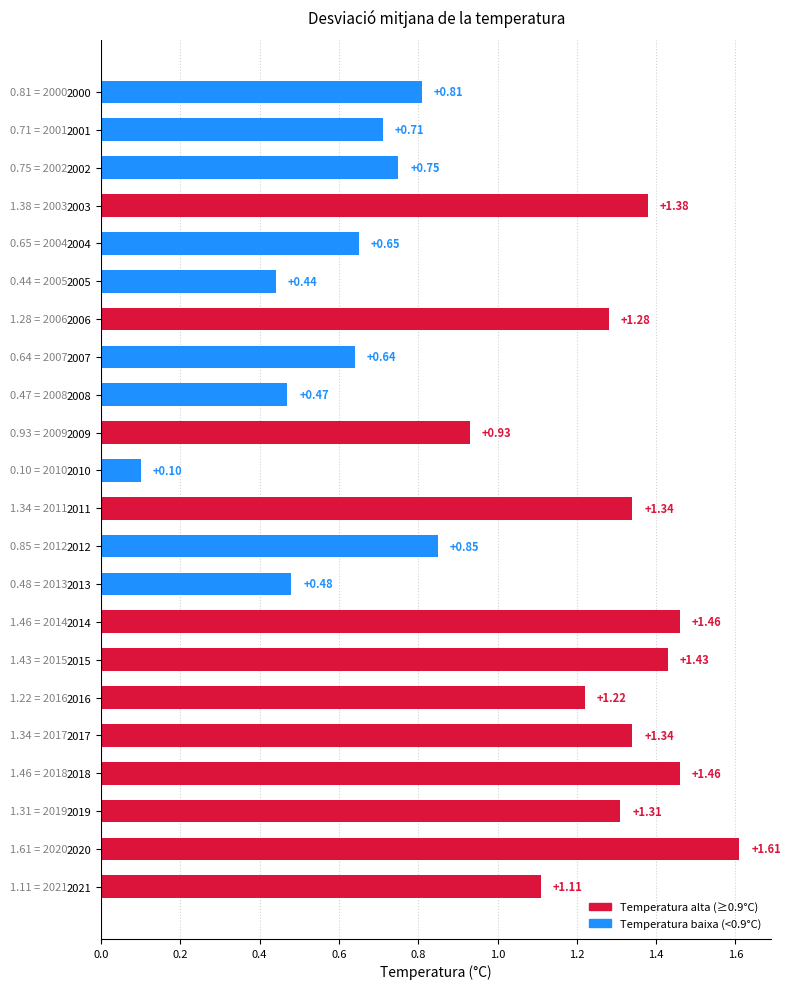

Between 2003 and 2013, which is larger?

2003